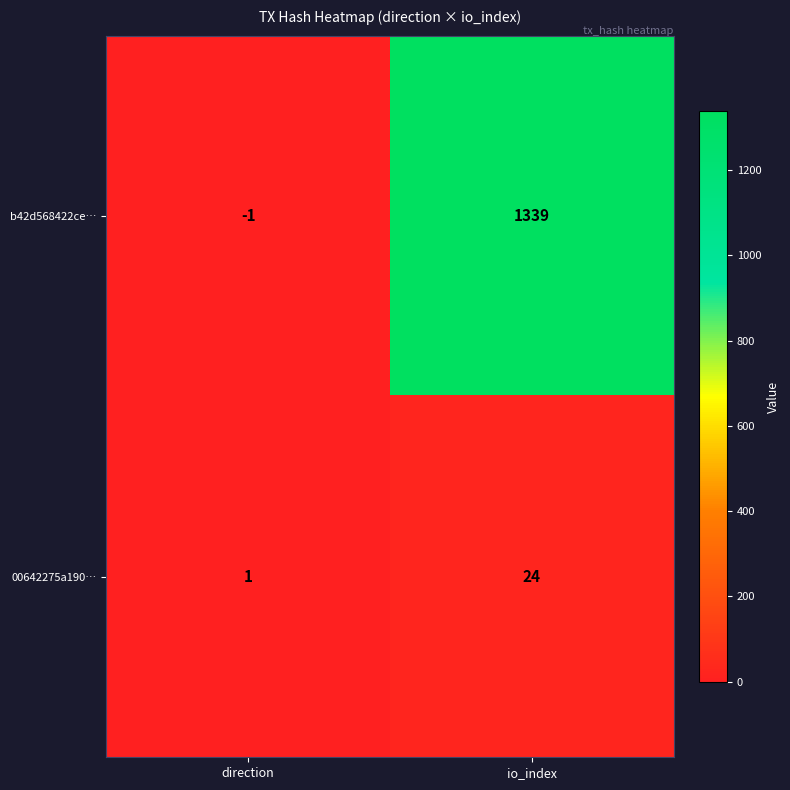

What is the spread (max minus min) of values at io_index?

1315